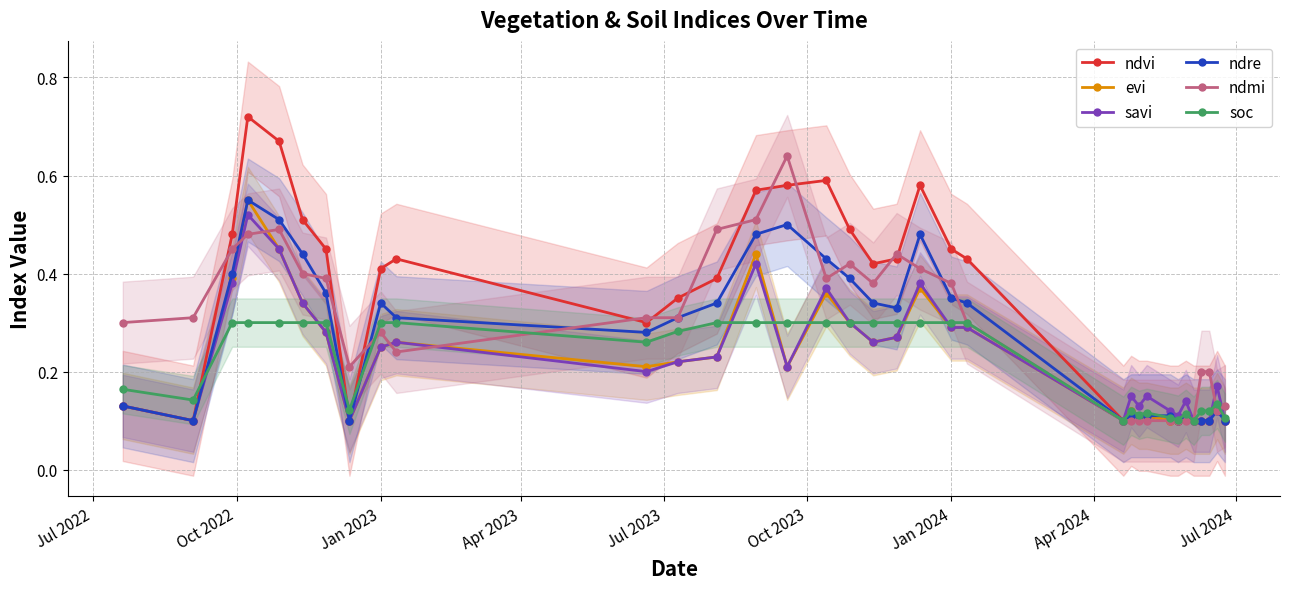

List the series in order of their peak value, lowest first.

soc, savi, evi, ndre, ndmi, ndvi